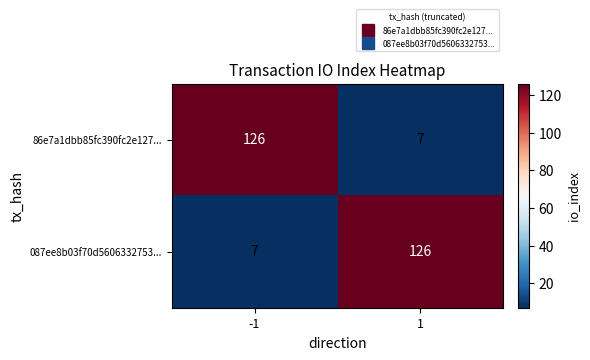

Reading left to right, list all the values displayed in this chart.

86e7a1dbb85fc390fc2e127...: 126	7
087ee8b03f70d5606332753...: 7	126